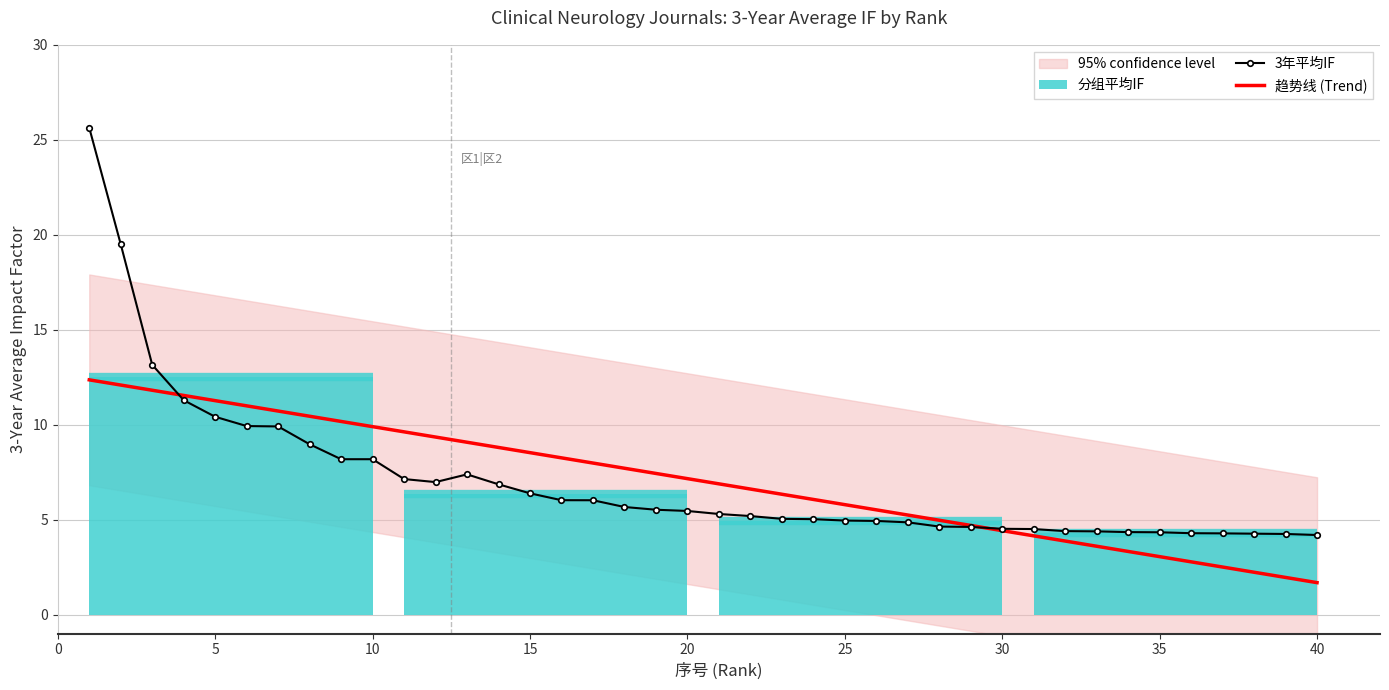

Which series has the largest total across all categories?

3年平均IF